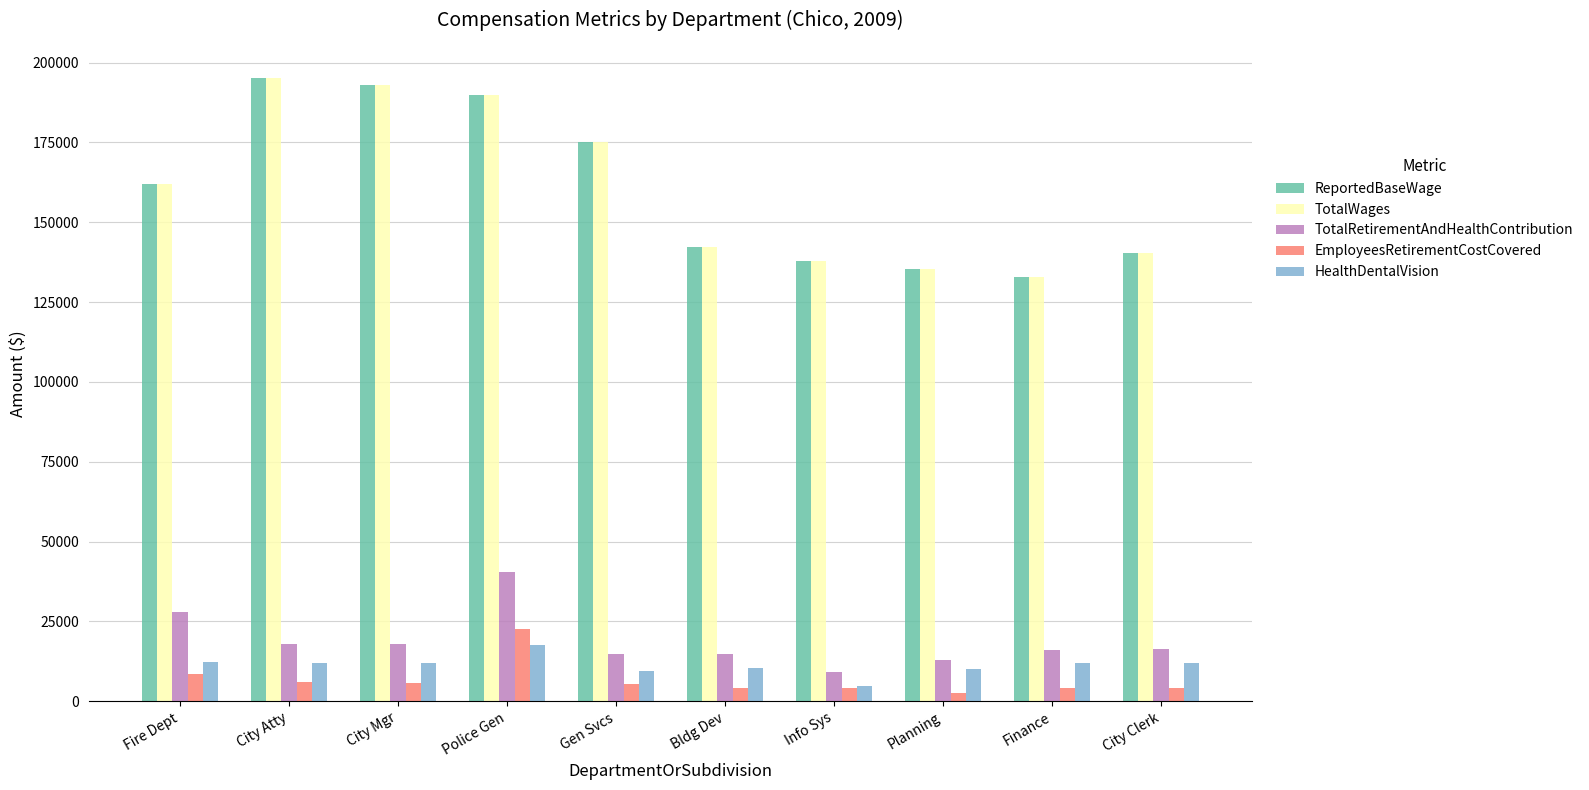

Are the bars horizontal?

No